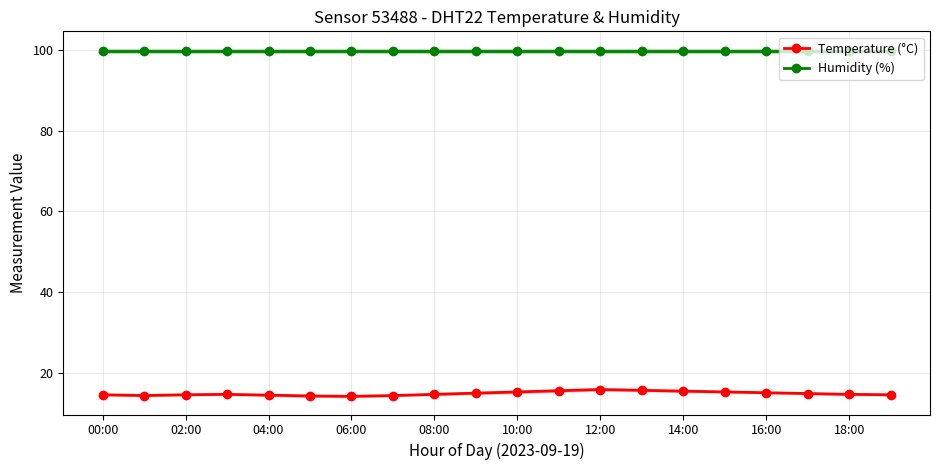

What is the average value of the Temperature (°C) series?

14.8